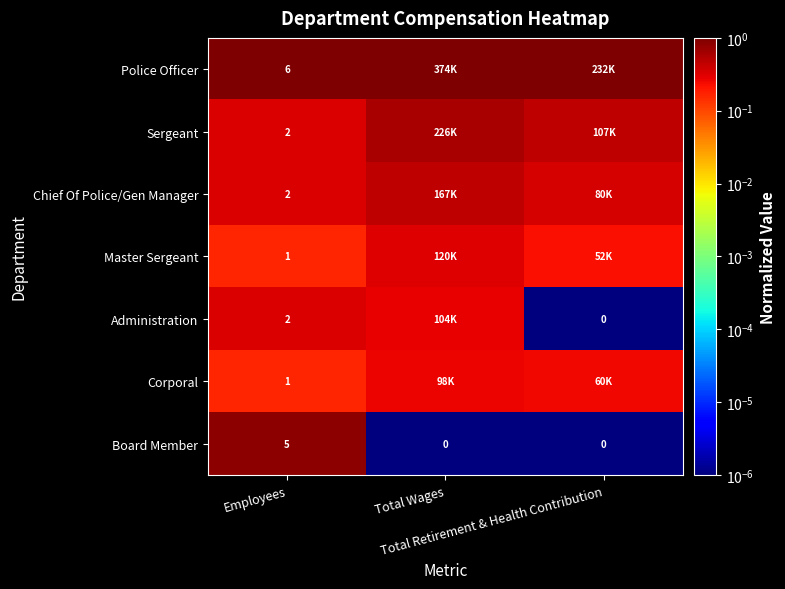

Rank the series at Total Retirement & Health Contribution from lowest to highest value.

Administration, Board Member, Master Sergeant, Corporal, Chief Of Police/Gen Manager, Sergeant, Police Officer